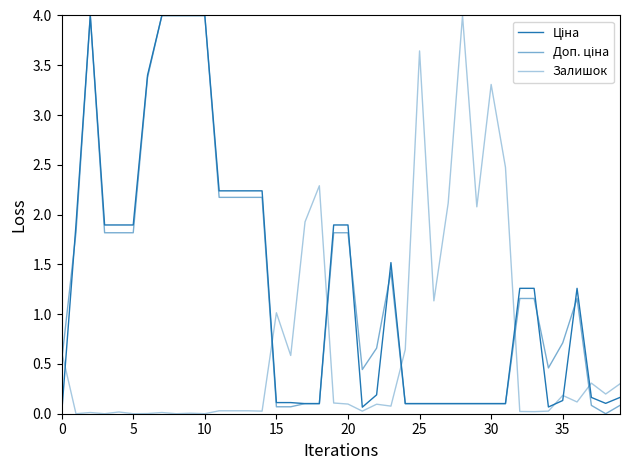

Does the chart have visible grid lines?

No